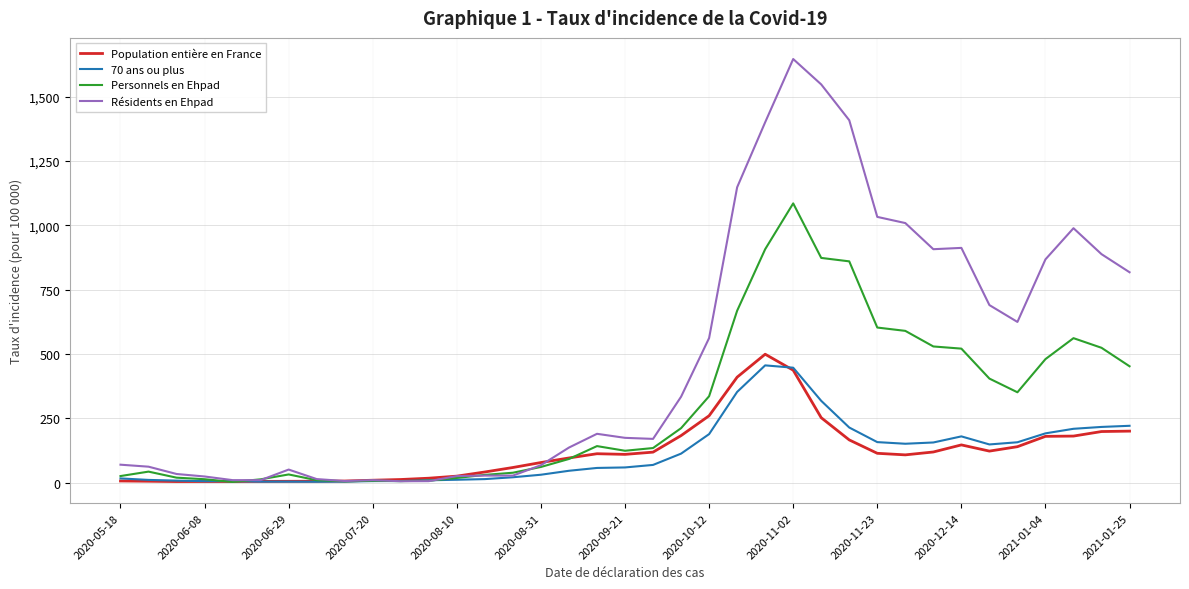

What is the difference between the maximum and minimum values in the 70 ans ou plus series?

452.2